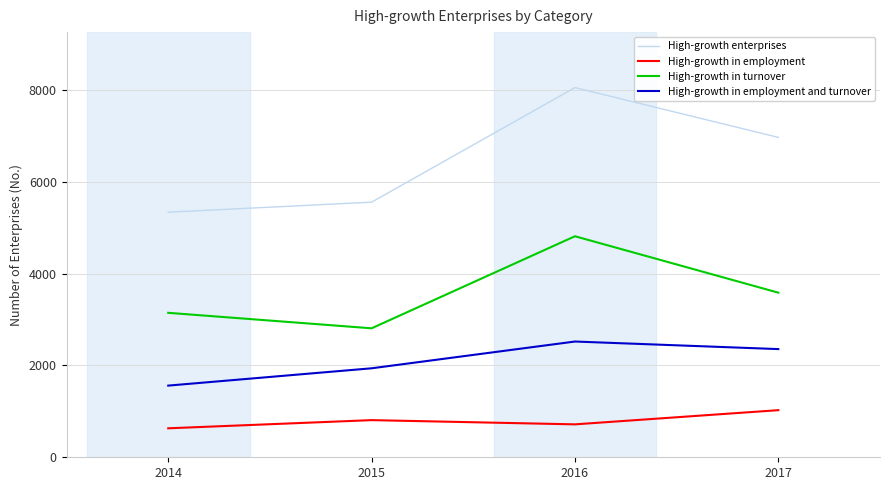

Reading left to right, transcribe all the data shown in this chart.

High-growth enterprises: 5338	5556	8052	6967
High-growth in employment: 631	809	717	1026
High-growth in turnover: 3146	2809	4814	3585
High-growth in employment and turnover: 1561	1938	2521	2356